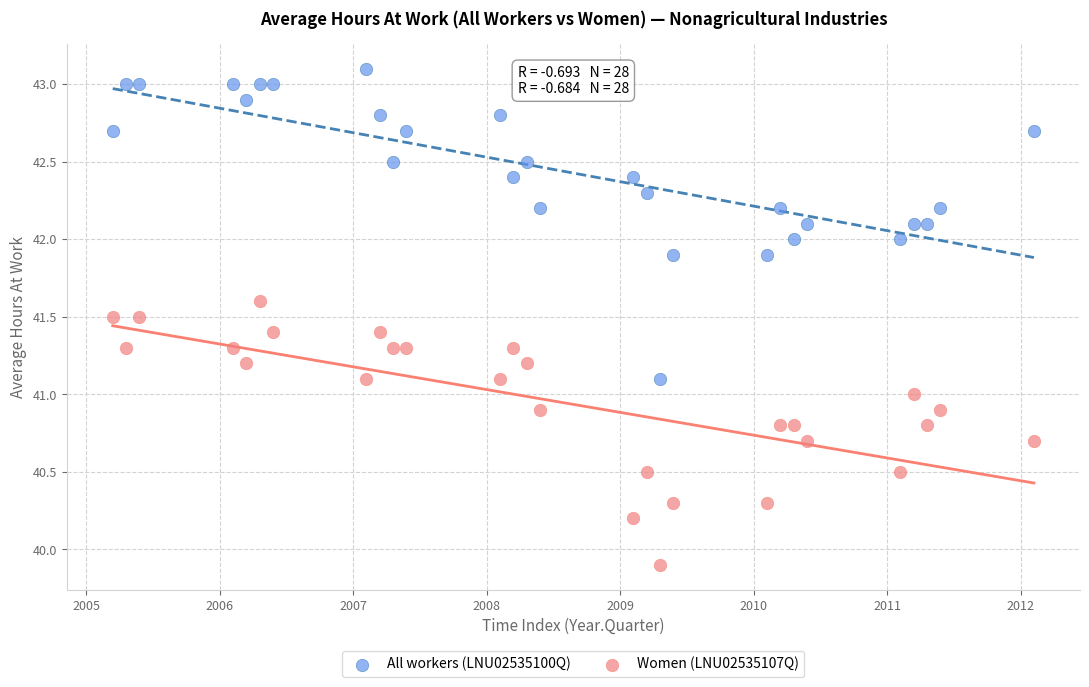

In the Women (LNU02535107Q) series, what Y value is closest to 40?

39.9